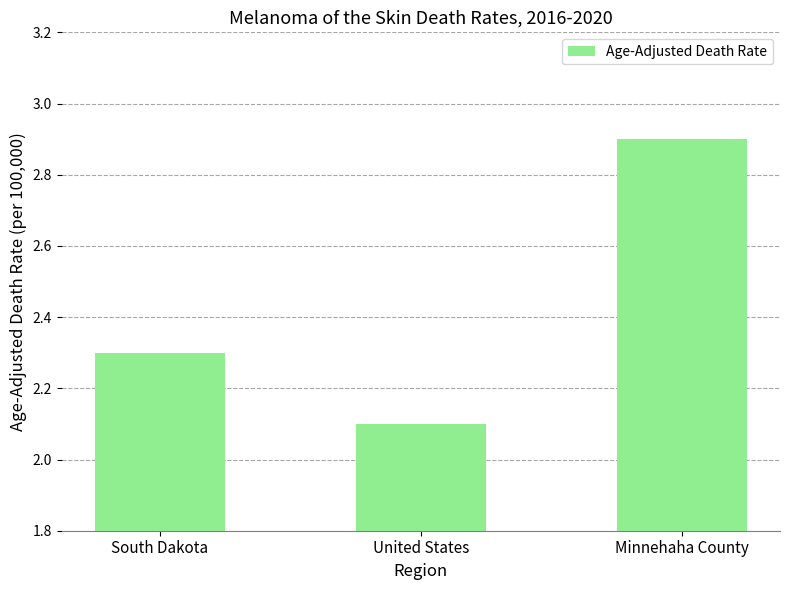

Approximately how many times larger is the value at Minnehaha County compared to United States?

1.4